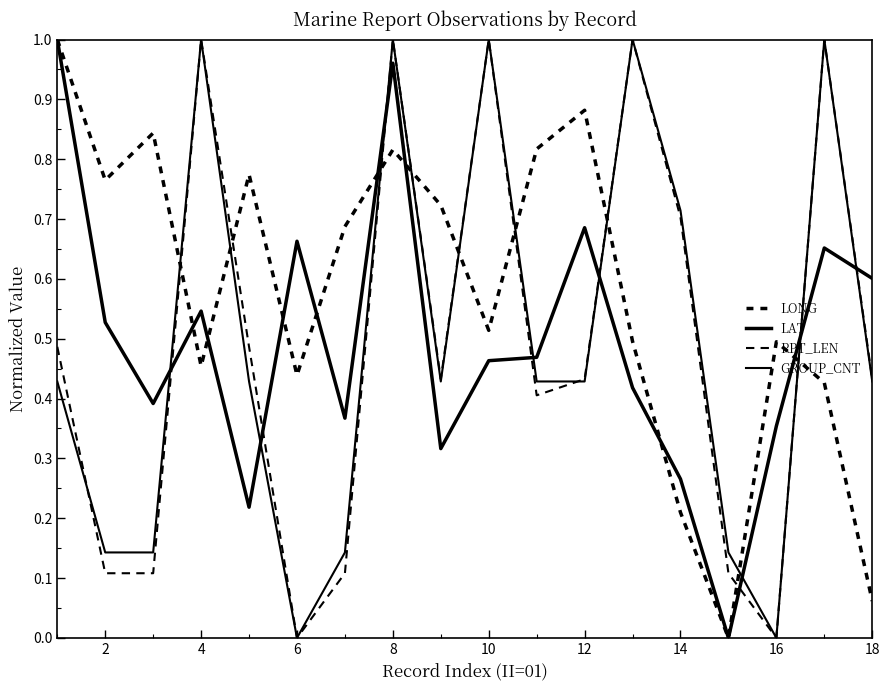

Is this an area chart (filled region under the line)?

No